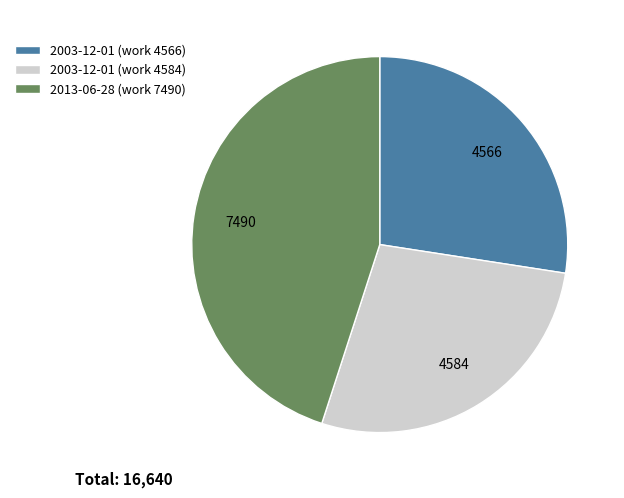

Which category has the biggest portion of the pie?

2013-06-28 (work 7490)